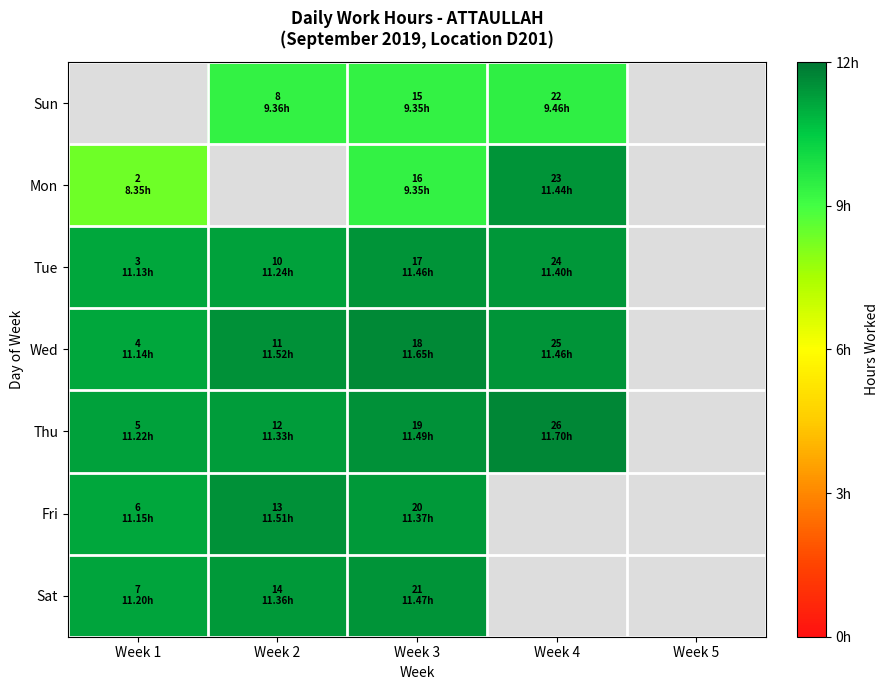

What is the difference between the maximum and minimum values in the Thu series?

0.5